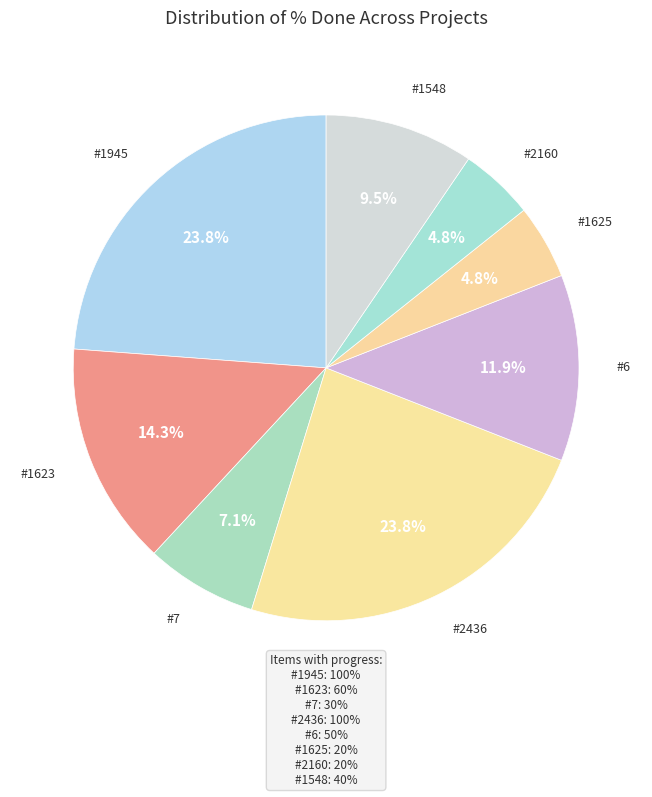

Which category has the biggest portion of the pie?

1945